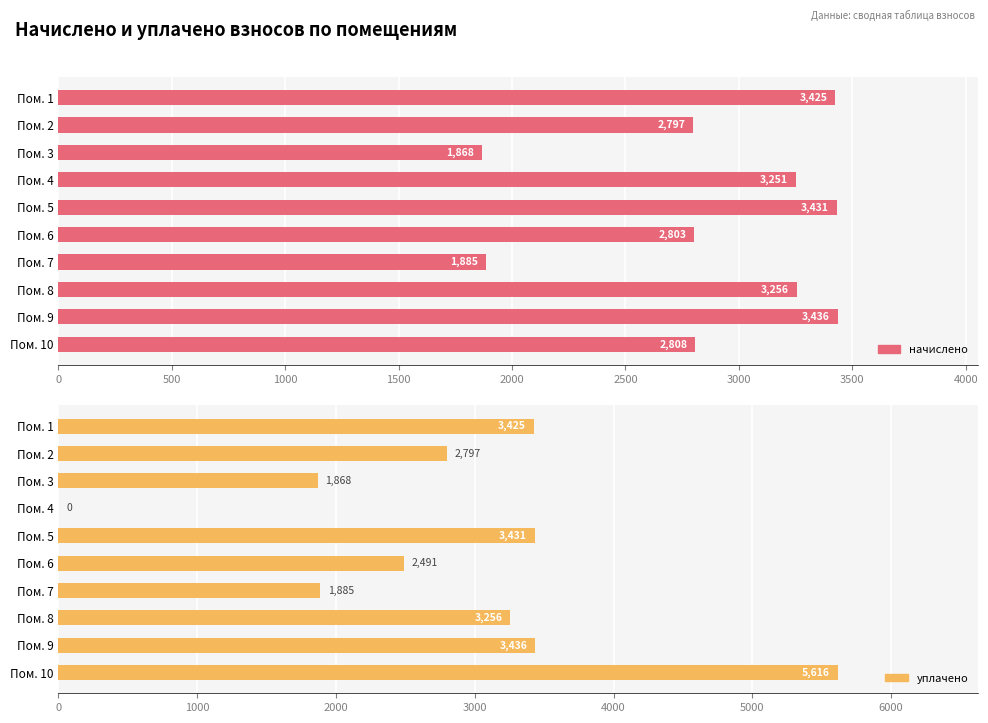

The начислено series shows 1884.8 at 3000. True or false?

True